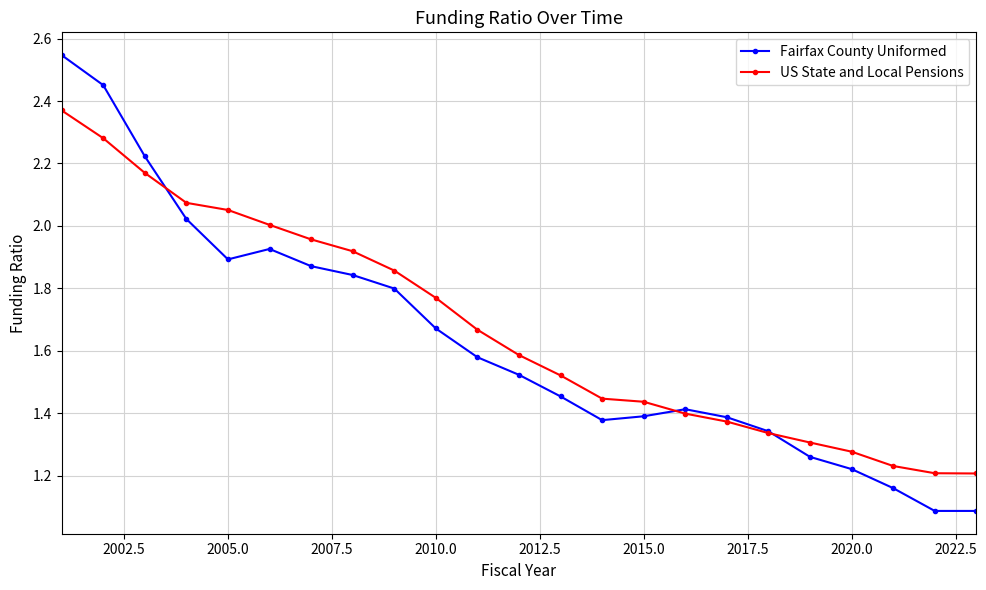

List the series in order of their peak value, highest first.

Fairfax County Uniformed, US State and Local Pensions